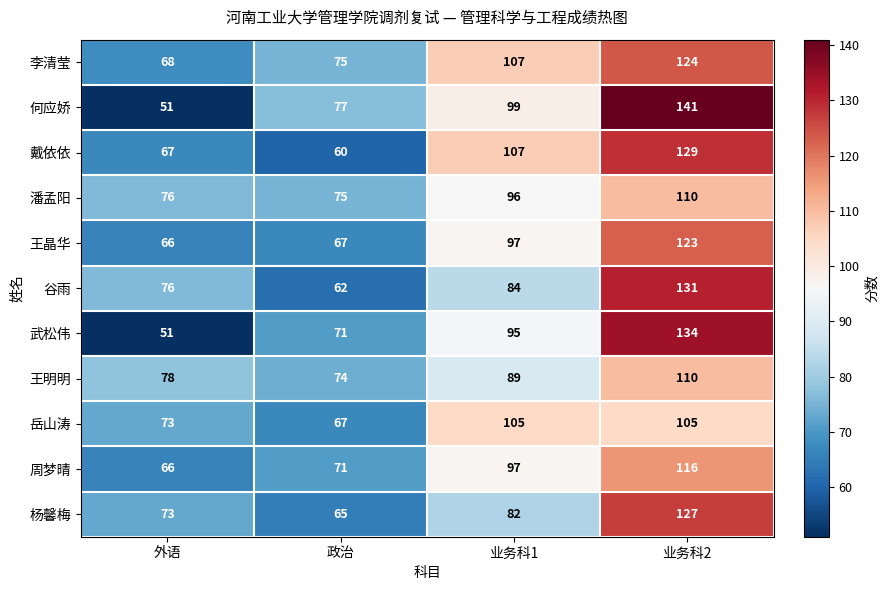

The value of 王明明 at 政治 is 110. True or false?

False